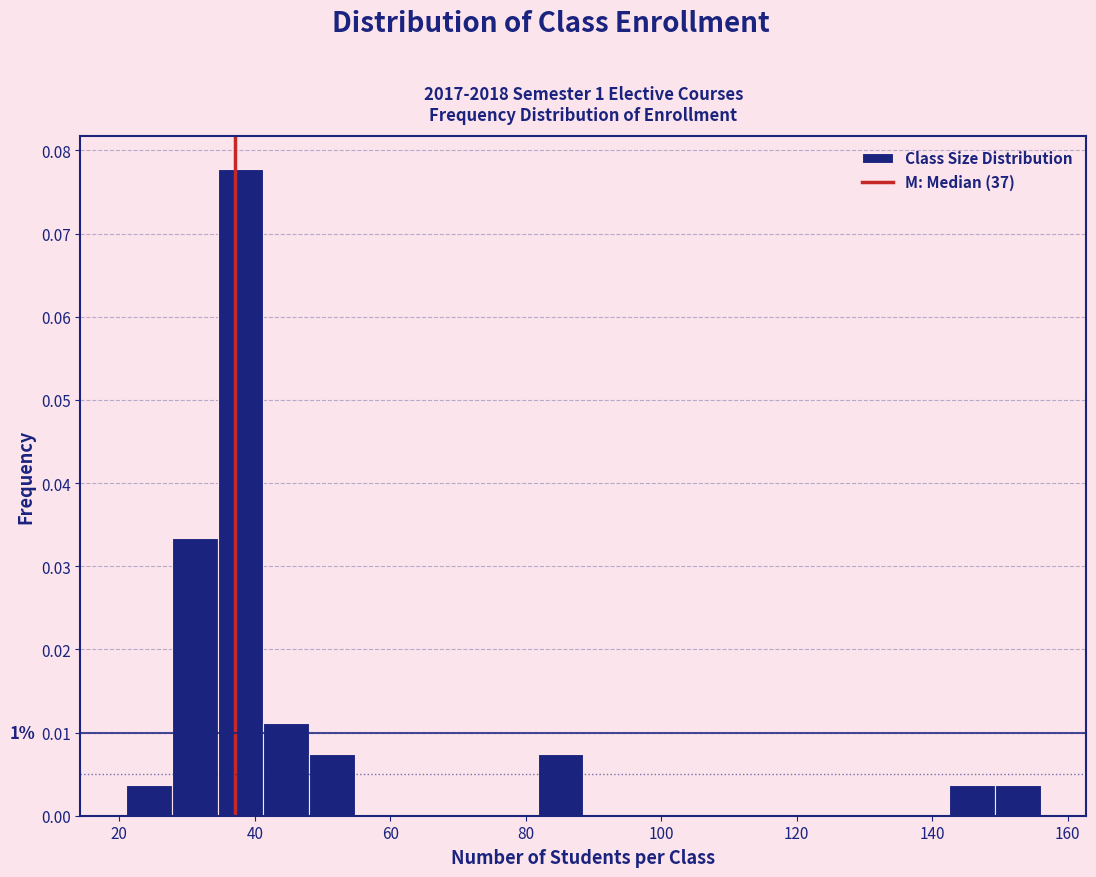

Read against the x-axis, roughly where is the centre of the tallest bar?

38